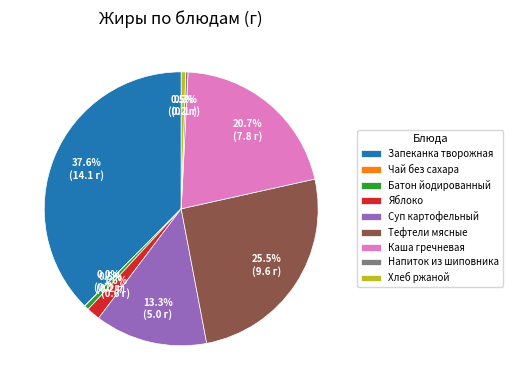

To the nearest percent, what is the average slice percentage?

11%